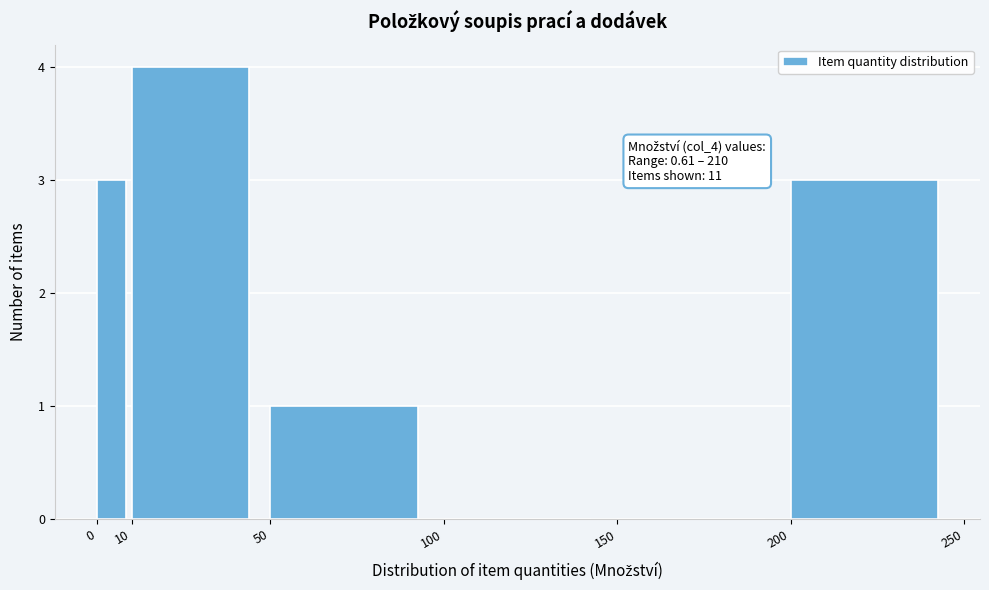

Over which range of the x-axis is the bar tallest?

10 to 50